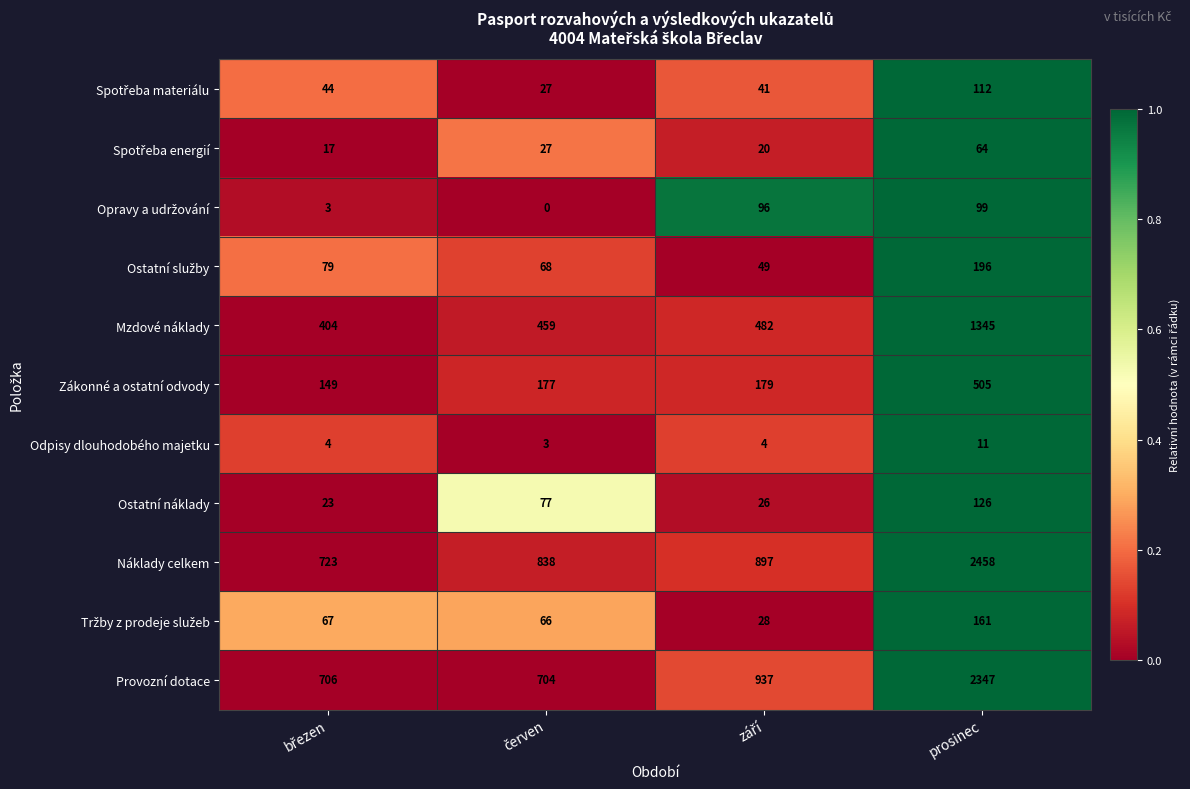

Which series has the largest range (max minus min)?

Náklady celkem